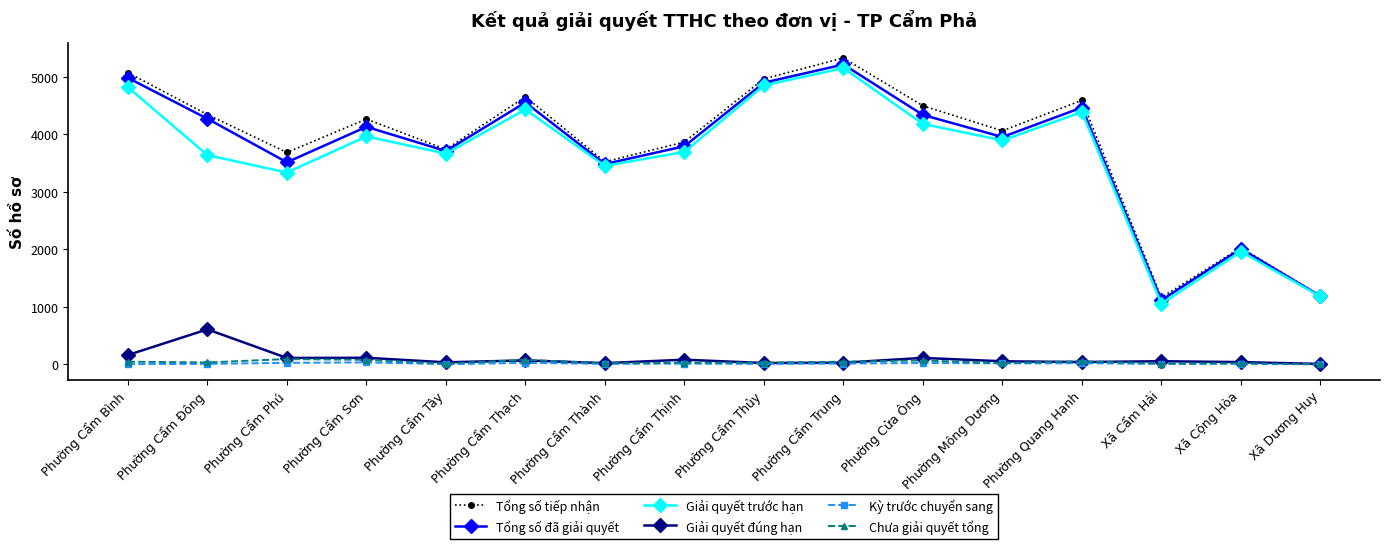

Rank the series by their maximum value, from lowest to highest.

Kỳ trước chuyển sang, Chưa giải quyết tổng, Giải quyết đúng hạn, Giải quyết trước hạn, Tổng số đã giải quyết, Tổng số tiếp nhận